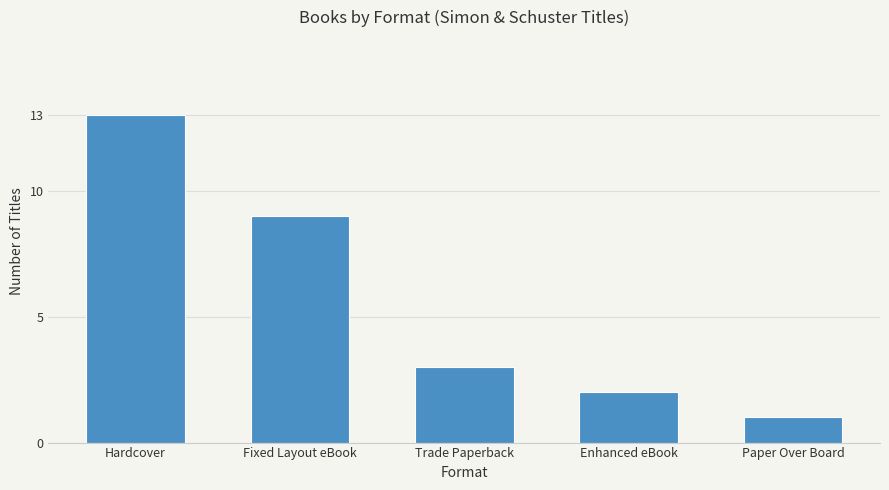

Reading right to left, extract all data points from this chart.

Paper Over Board=1	Enhanced eBook=2	Trade Paperback=3	Fixed Layout eBook=9	Hardcover=13